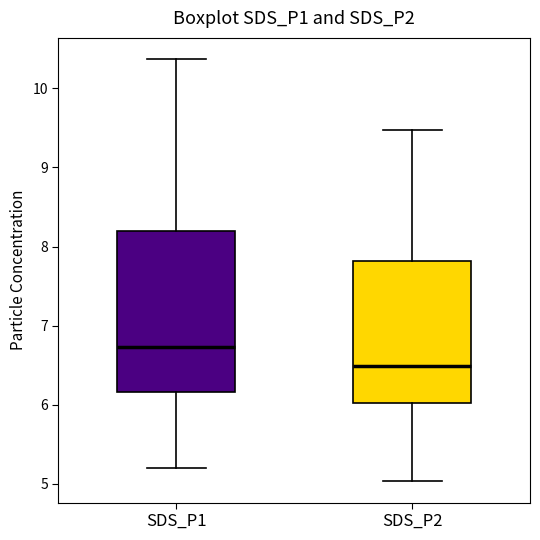

Which box has the lowest median line?

SDS_P2